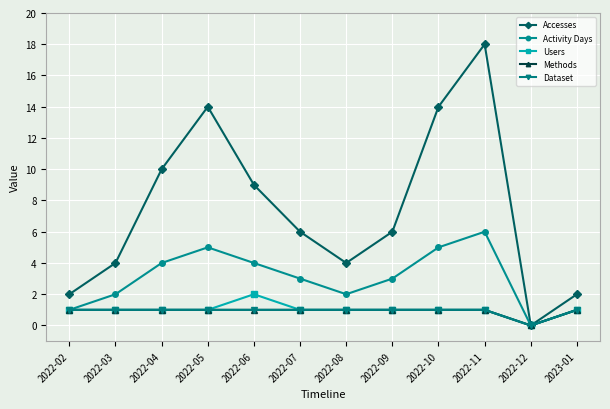

True or false: Activity Days and Accesses intersect in this chart.

False